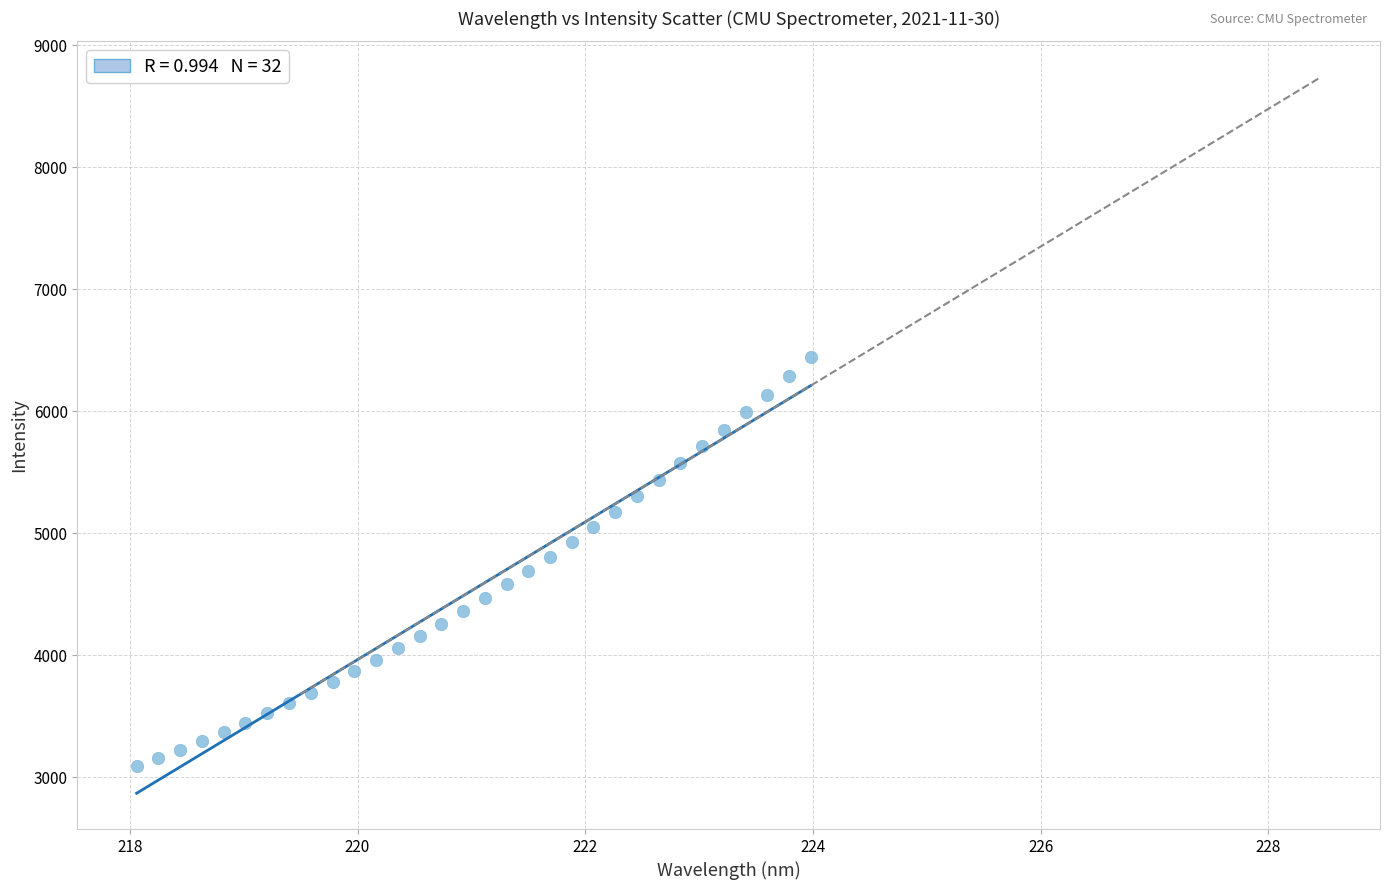

What is the range of X values (max minus min)?

5.9